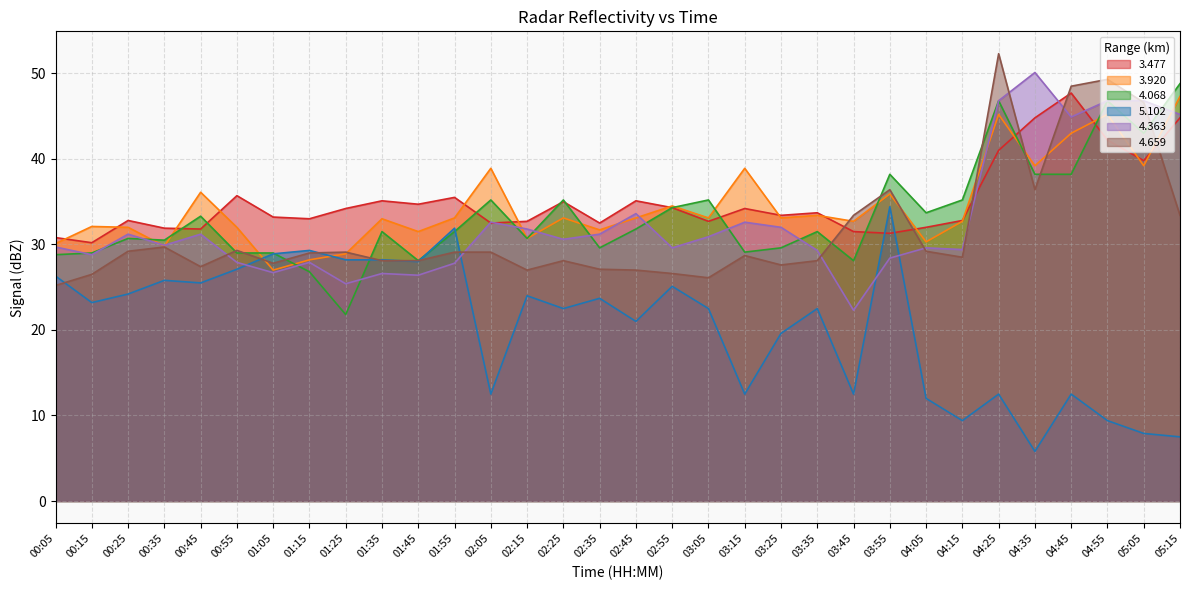

Reading right to left, transcribe all the data shown in this chart.

3.477: 44.8	39.8	42.2	47.7	44.8	41.0	32.8	32.0	31.3	31.5	33.7	33.4	34.2	32.7	34.3	35.1	32.5	35.0	32.7	32.5	35.5	34.7	35.1	34.2	33.0	33.2	35.7	31.8	31.9	32.8	30.2	30.8
3.920: 47.3	39.2	45.2	43.0	39.2	45.2	32.7	30.3	35.9	32.7	33.4	33.1	38.9	33.1	34.5	33.1	31.7	33.1	30.7	38.9	33.1	31.5	33.0	28.9	28.2	27.0	32.0	36.1	29.8	32.0	32.1	30.1
4.068: 48.8	43.0	46.8	38.2	38.2	46.8	35.2	33.7	38.2	28.1	31.5	29.6	29.1	35.2	34.3	31.8	29.6	35.2	30.7	35.2	31.5	28.1	31.5	21.8	26.8	29.0	29.0	33.3	30.5	30.7	29.0	28.8
5.102: 7.5	7.9	9.4	12.5	5.8	12.5	9.4	12.0	34.4	12.5	22.5	19.6	12.5	22.5	25.1	21.0	23.7	22.5	24.0	12.5	31.9	28.0	28.2	28.2	29.3	28.9	27.1	25.5	25.8	24.2	23.2	26.3
4.363: 45.2	46.8	46.8	44.9	50.1	46.8	29.4	29.6	28.4	22.3	29.3	32.0	32.6	30.9	29.6	33.6	31.2	30.6	31.8	32.6	27.8	26.4	26.6	25.4	27.9	26.7	27.9	31.2	29.9	31.2	28.8	29.7
4.659: 33.4	46.6	49.3	48.5	36.4	52.3	28.5	29.2	36.4	33.4	28.1	27.6	28.7	26.1	26.6	27.0	27.1	28.1	27.0	29.1	29.1	28.1	28.1	29.1	29.0	27.8	29.3	27.4	29.7	29.2	26.5	25.2